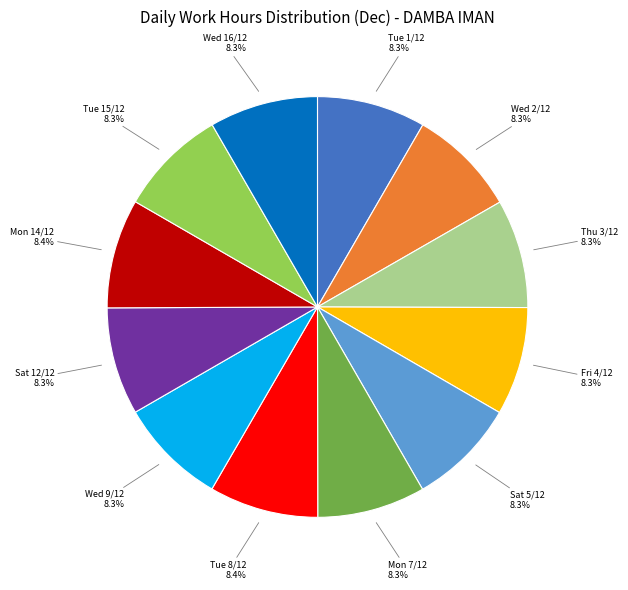

Is there any slice that represents more than half of the pie?

No